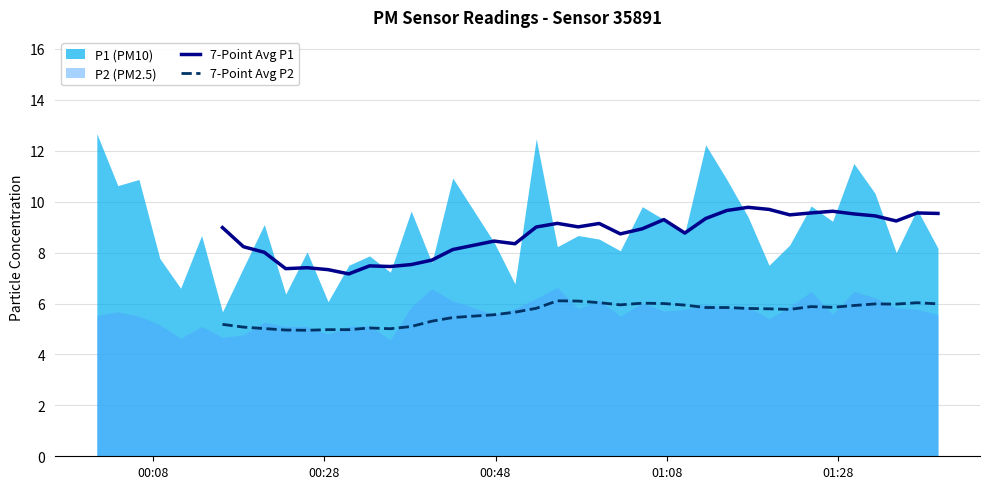

True or false: 7-Point Avg P2 and 7-Point Avg P1 intersect in this chart.

False